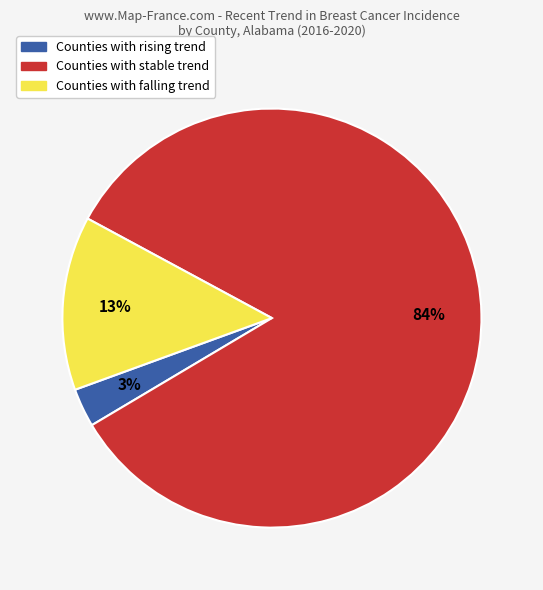

Is there a majority slice in this chart?

Yes